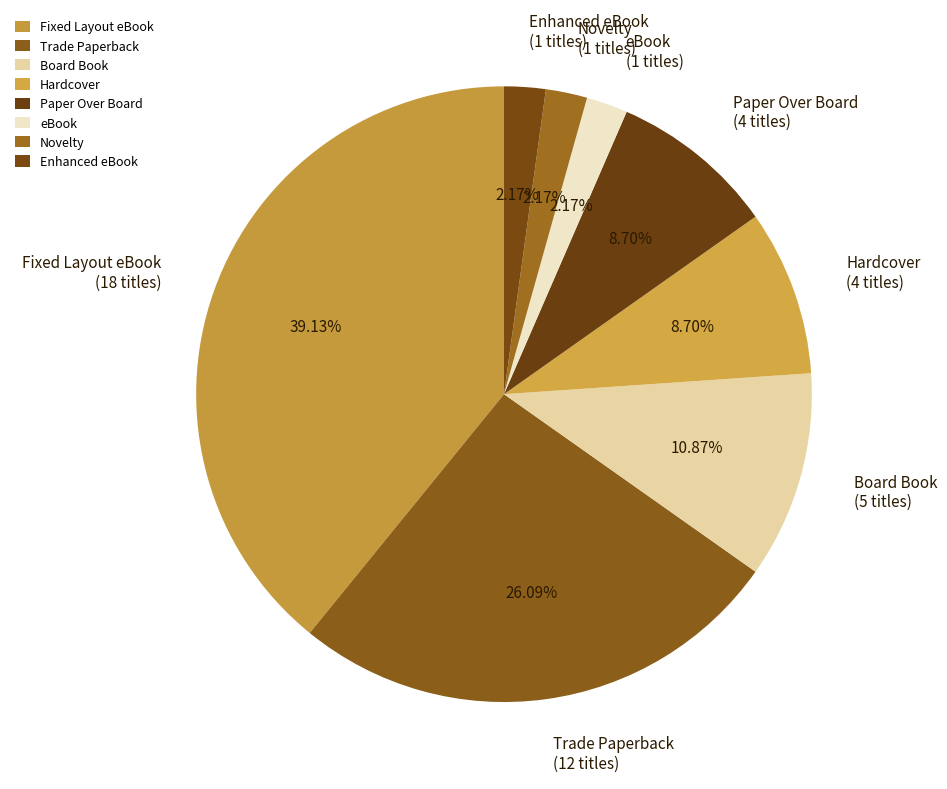

How many slices are in this pie chart?

8